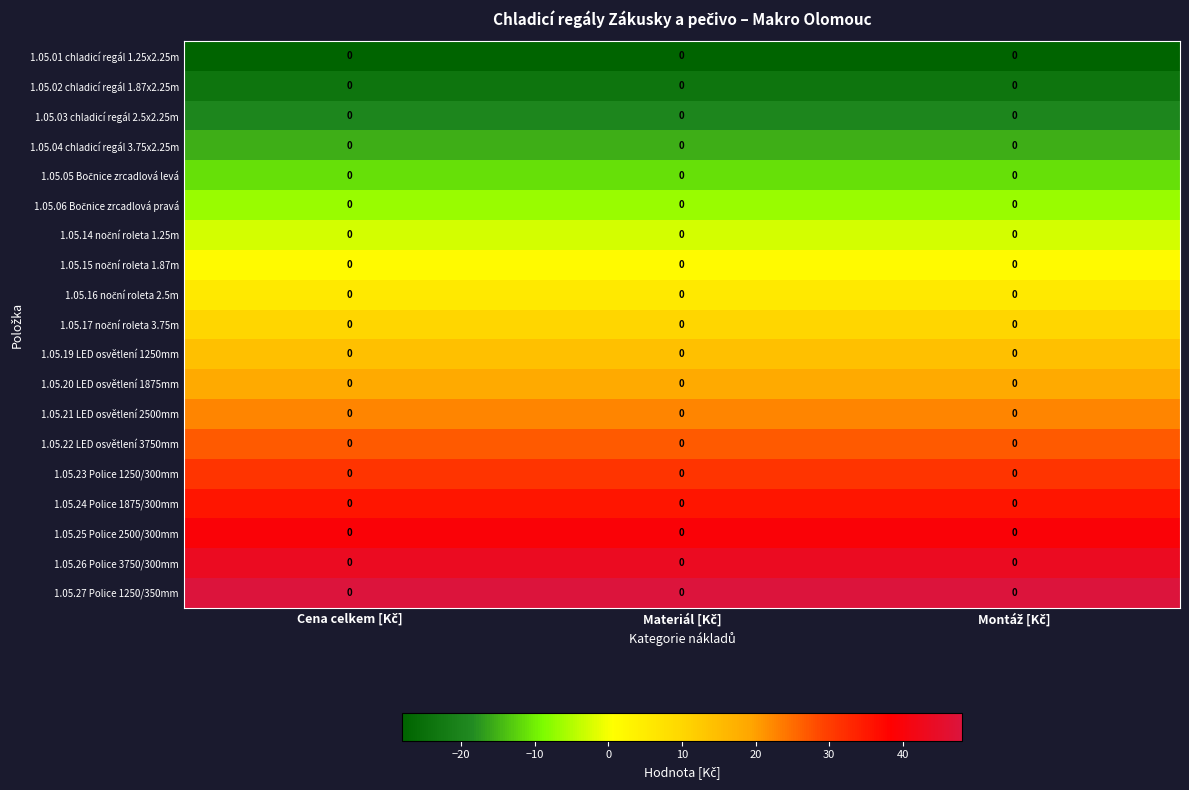

How many categories are shown in the chart?

3